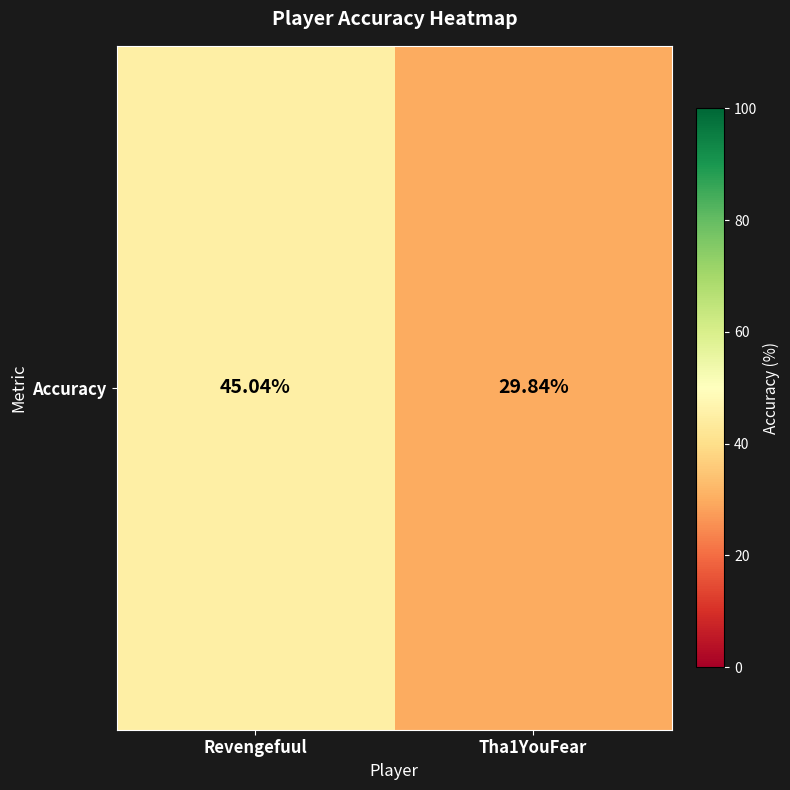

What is the sum of the values at Tha1YouFear and Revengefuul?

74.9